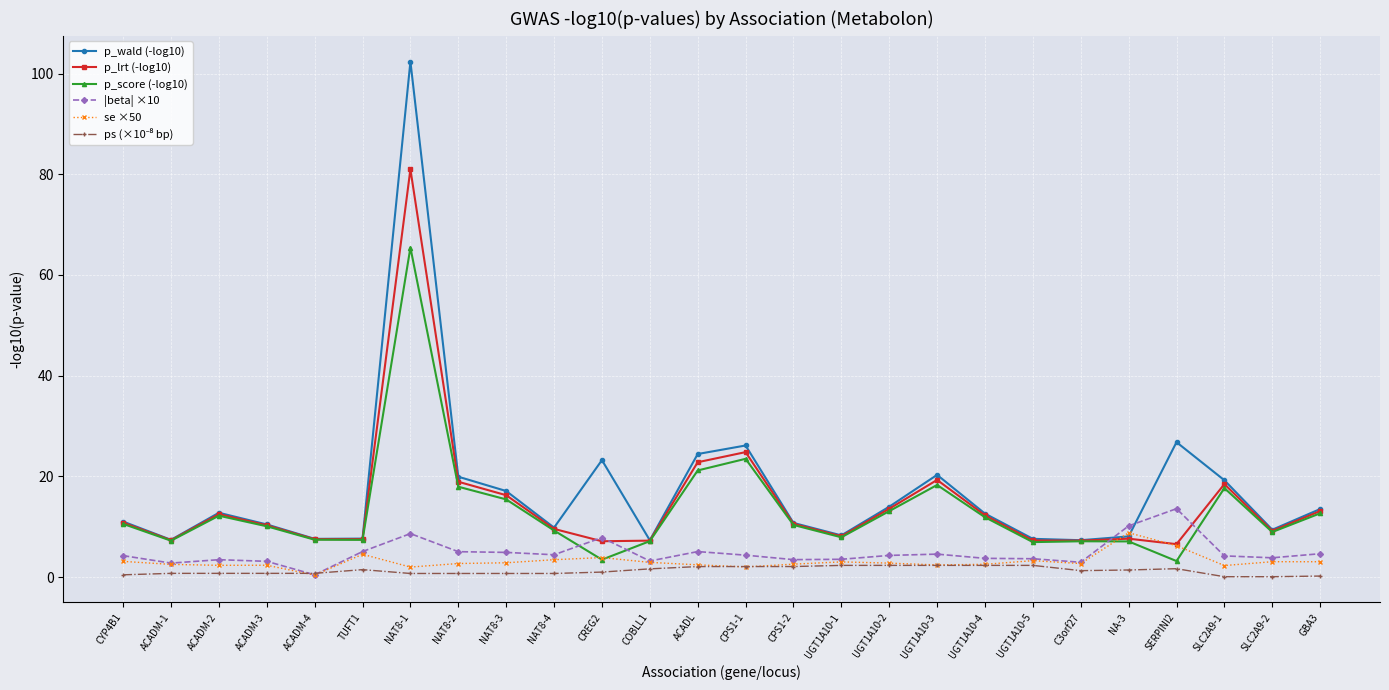

What is the difference between the highest and lowest values at NAT8-2?

19.2